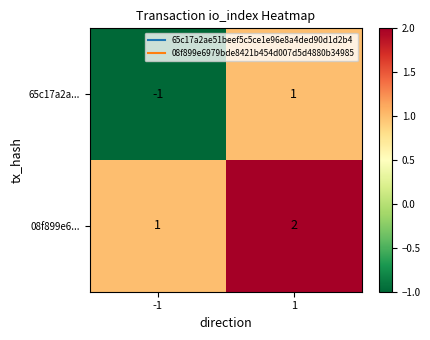

How many positive values does the 65c17a2a... series have?

1